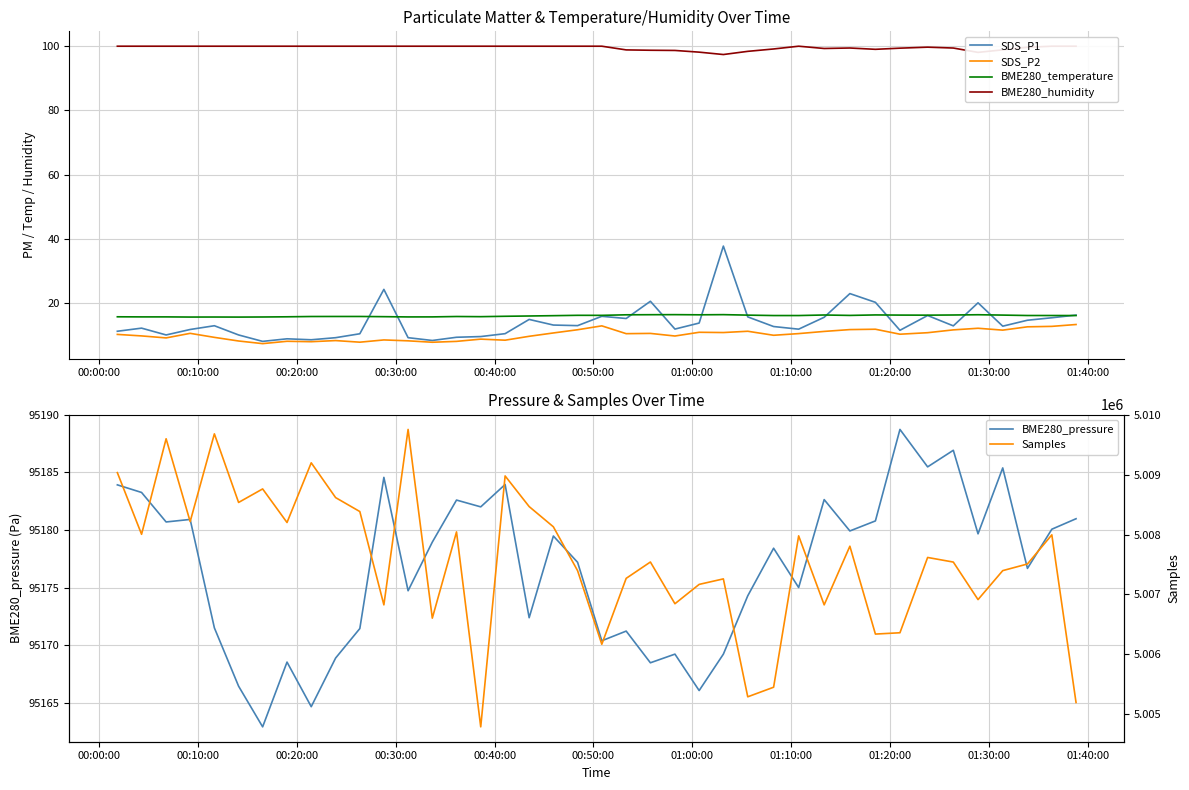

How many data points in BME280_pressure are less than 95178?

19